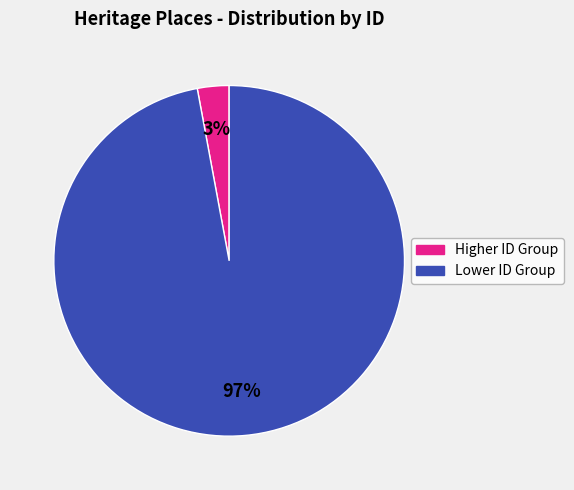

To the nearest percent, what is the difference between the largest and smallest slice percentages?

94%